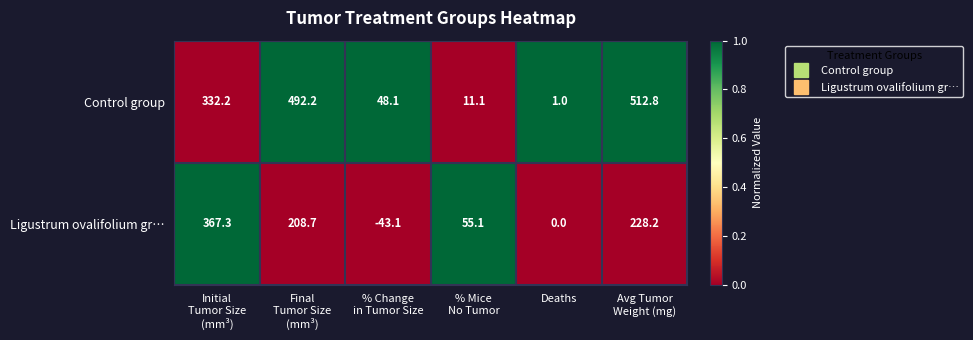

List the series in order of their overall mean, lowest first.

Ligustrum ovalifolium gr…, Control group